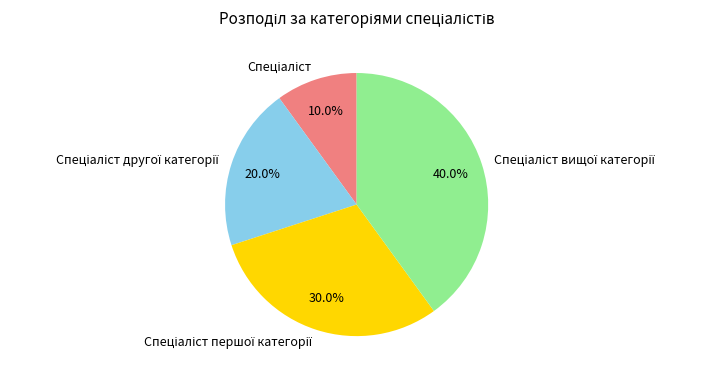

Is there a majority slice in this chart?

No